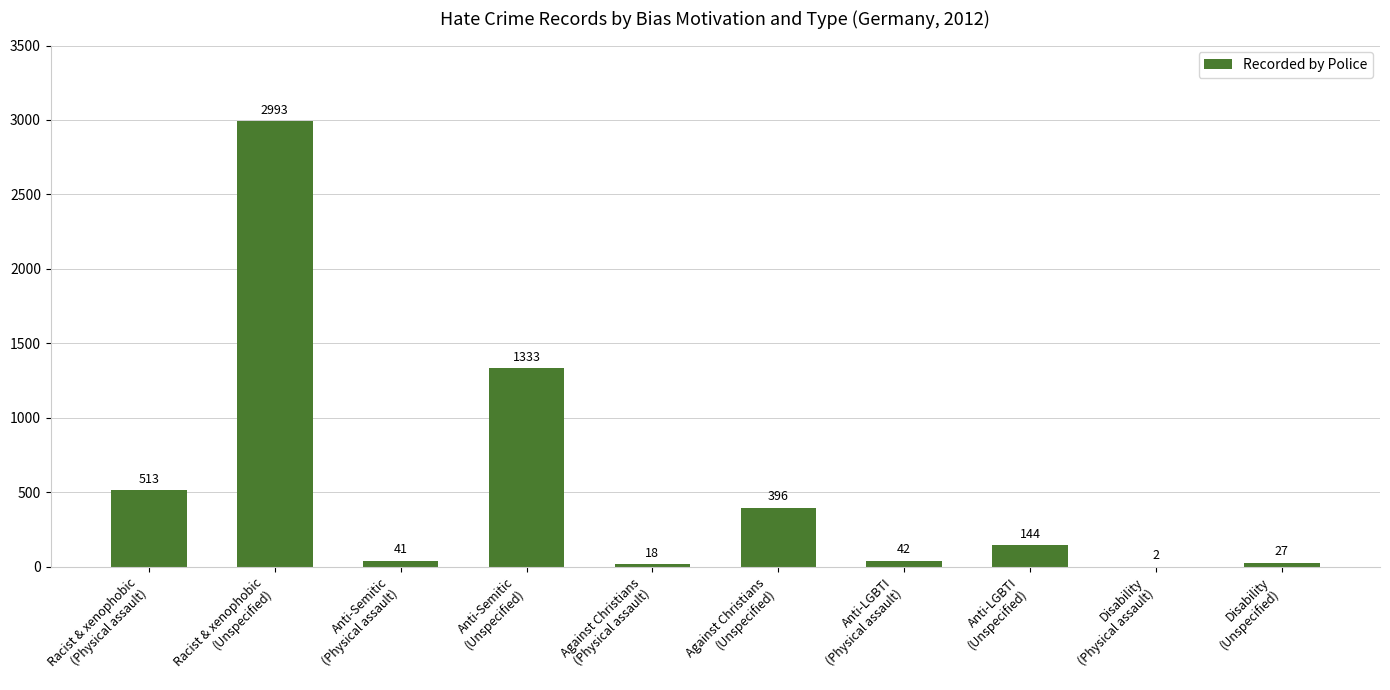

The value at Anti-LGBTI
(Unspecified) is 144. True or false?

True